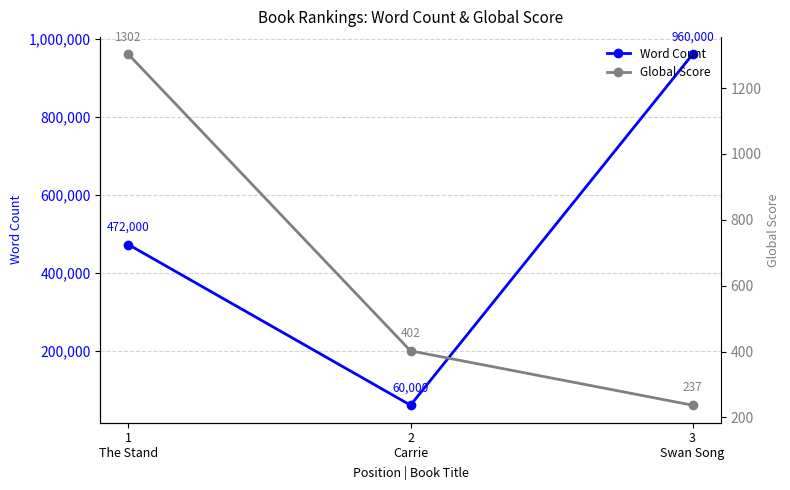

How many categories are shown in the chart?

3